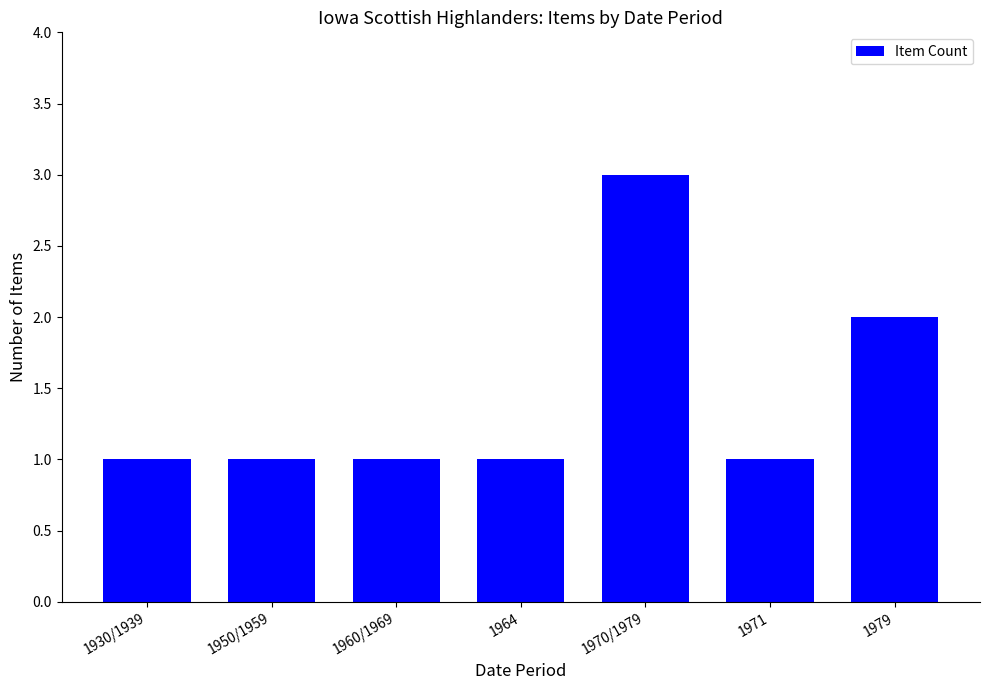

The chart shows a value of 2 at 1979. True or false?

True